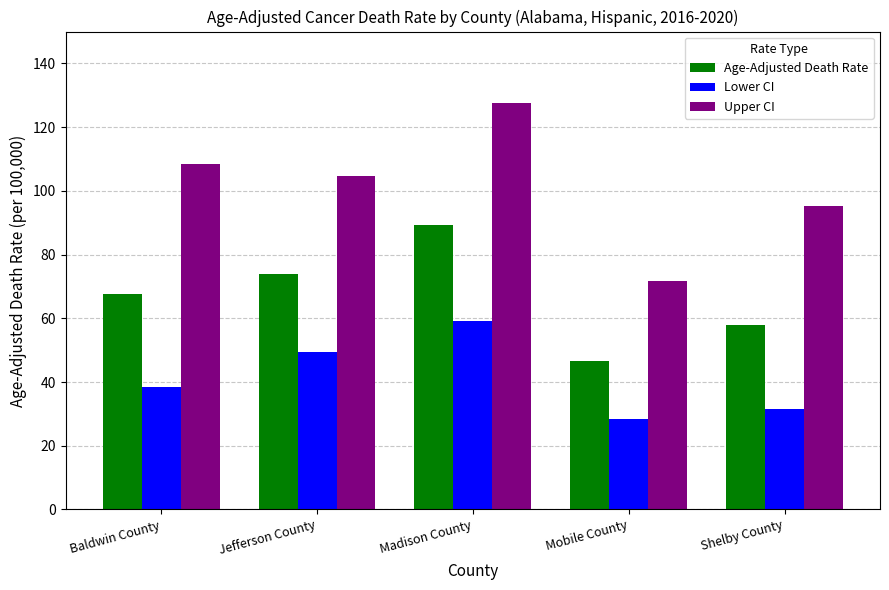

Does the chart contain any negative values?

No